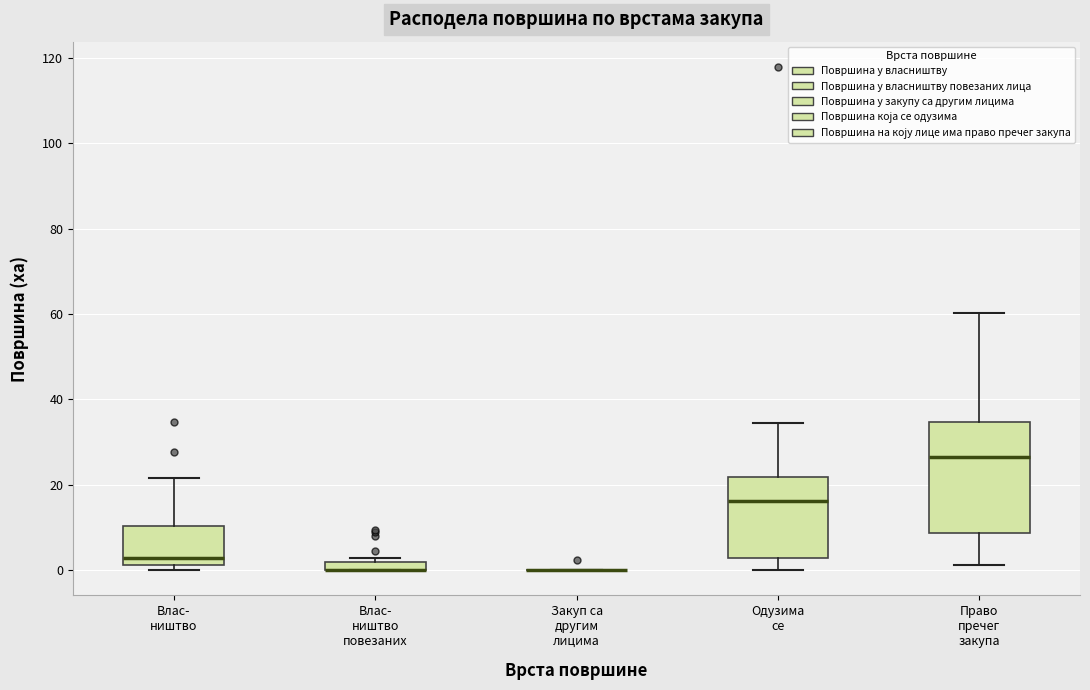

Where is the lower edge of the box for Влас- ништво повезаних on the y-axis? The values are not printed on the chart, so give them approximately, as read against the axis.

0